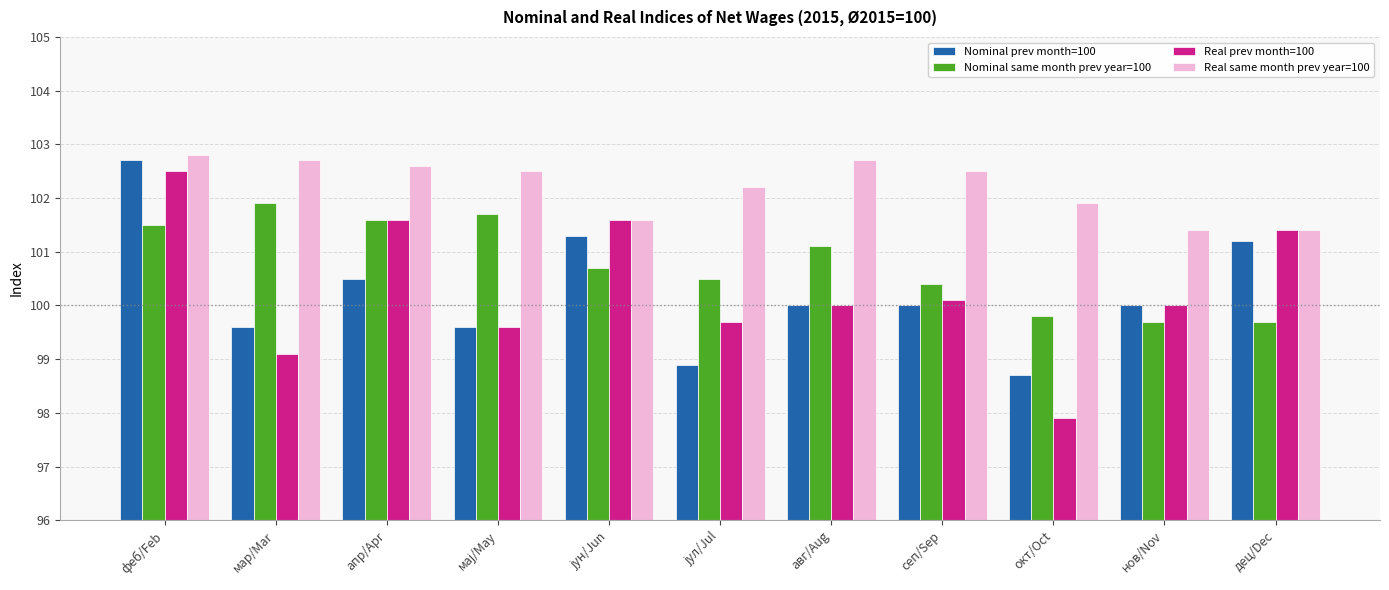

At мар/Mar, list the series in order from largest to smallest.

Real same month prev year=100, Nominal same month prev year=100, Nominal prev month=100, Real prev month=100